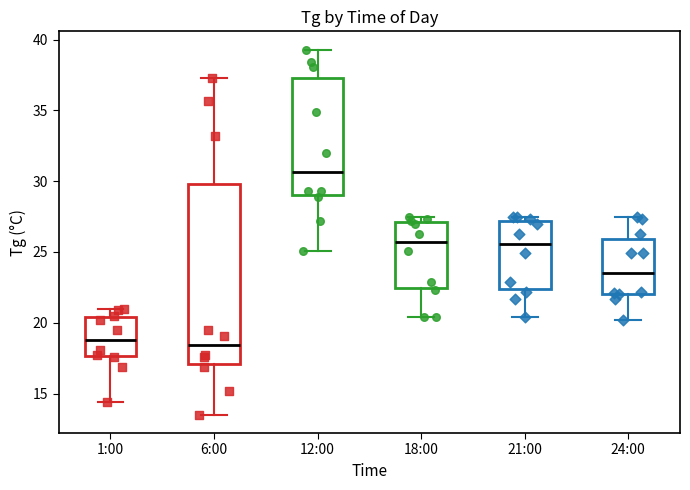

Reading left to right, transcribe this box plot: for each box, give where its median line is, the range the box spans, and where its two whiskers end, as read against the y-axis. The values are not printed on the chart, so give them approximately, as read against the axis.

1:00: median 19.0, box 17.5 to 20.5, whiskers 14.5 to 21.0
6:00: median 18.5, box 17.0 to 30.0, whiskers 13.5 to 37.5
12:00: median 30.5, box 29.0 to 37.5, whiskers 25.0 to 39.5
18:00: median 25.5, box 22.5 to 27.0, whiskers 20.5 to 27.5
21:00: median 25.5, box 22.5 to 27.0, whiskers 20.5 to 27.5
24:00: median 23.5, box 22.0 to 26.0, whiskers 20.0 to 27.5